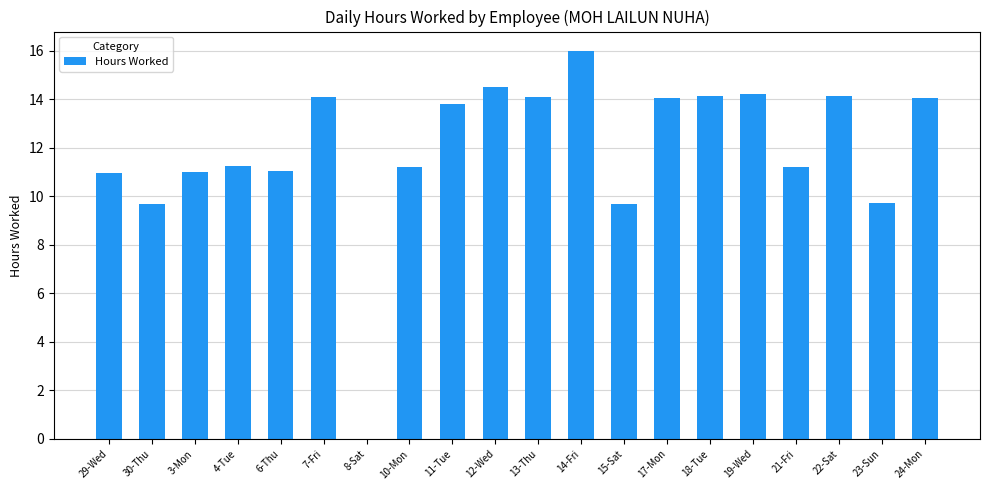

What is the change in value from 3-Mon to 18-Tue?

+3.1